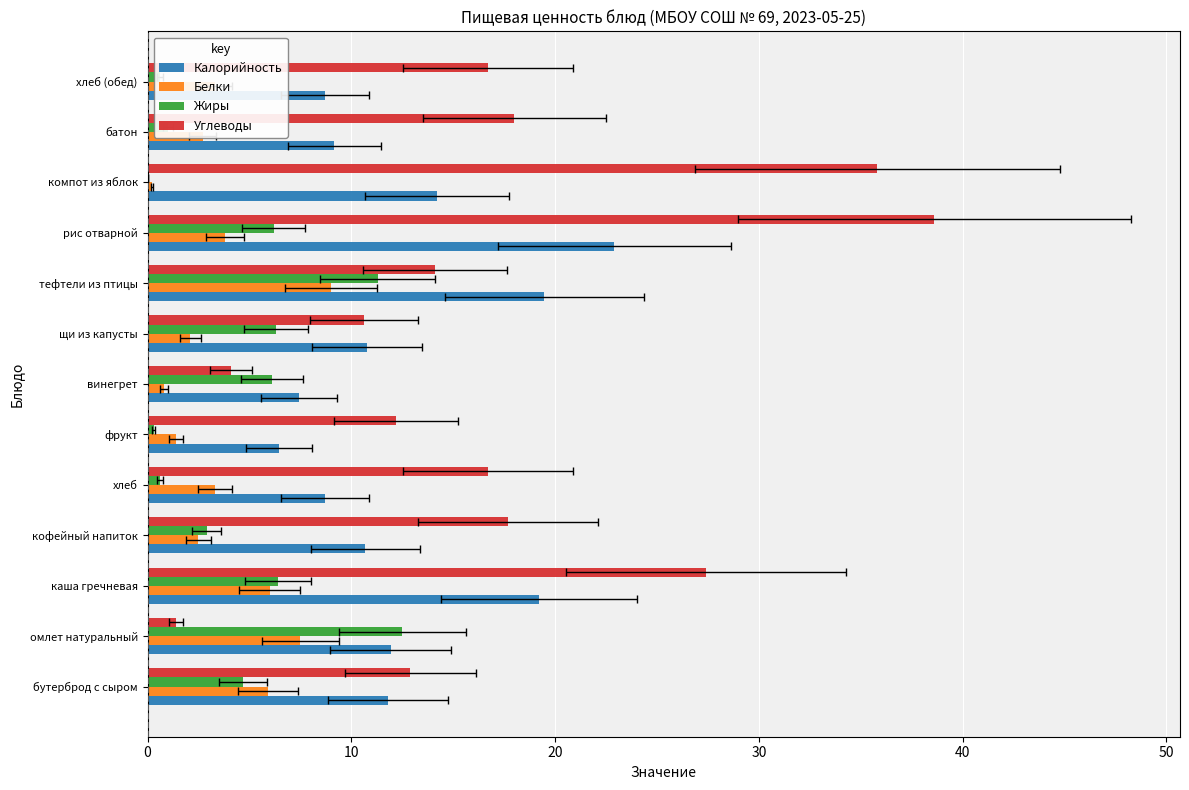

How many groups of bars are there?

13